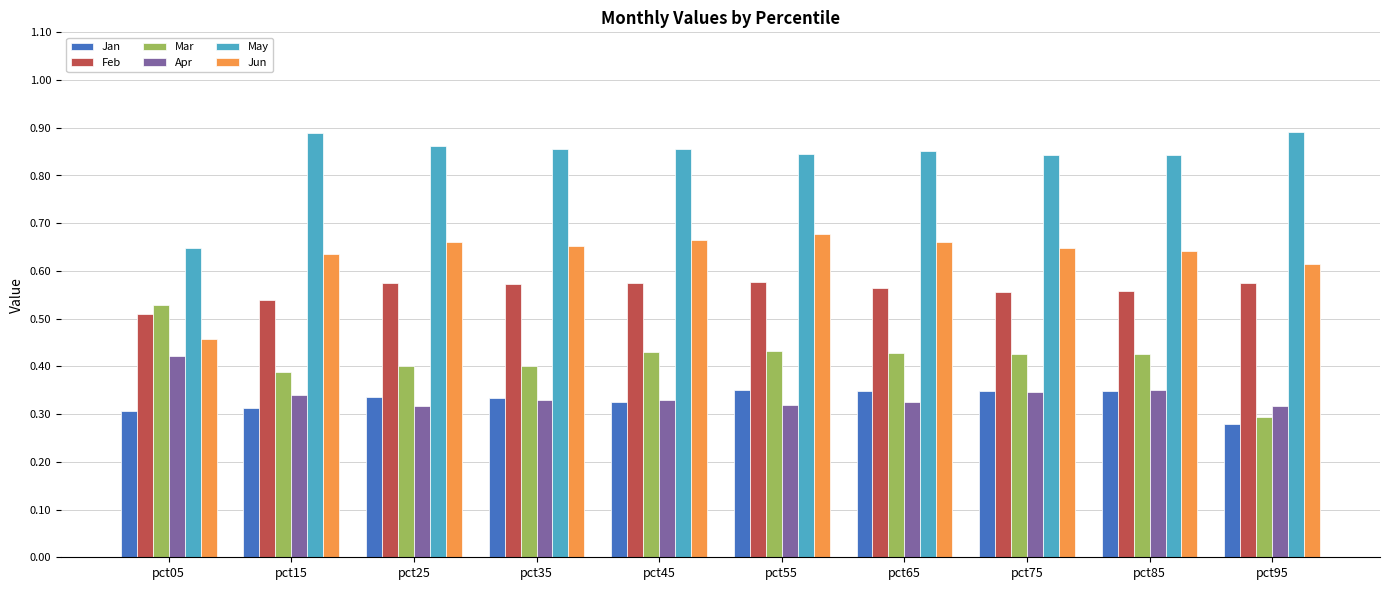

Is it true that Jan equals 0.3 at pct45?

True